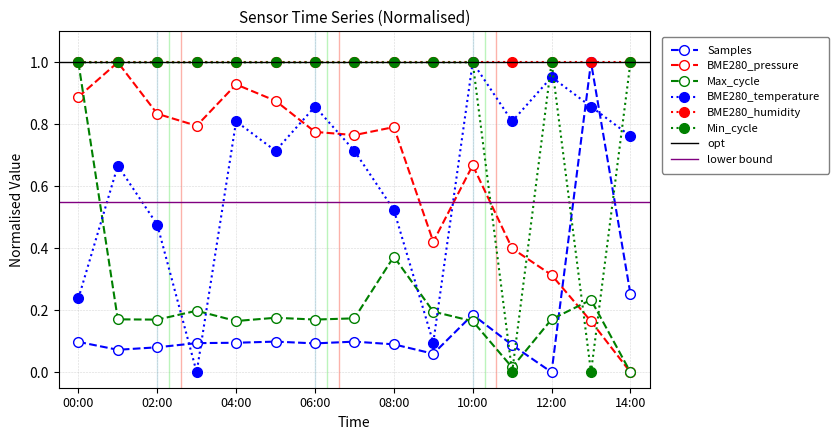

The Max_cycle series shows 0.3 at 07:00. True or false?

False